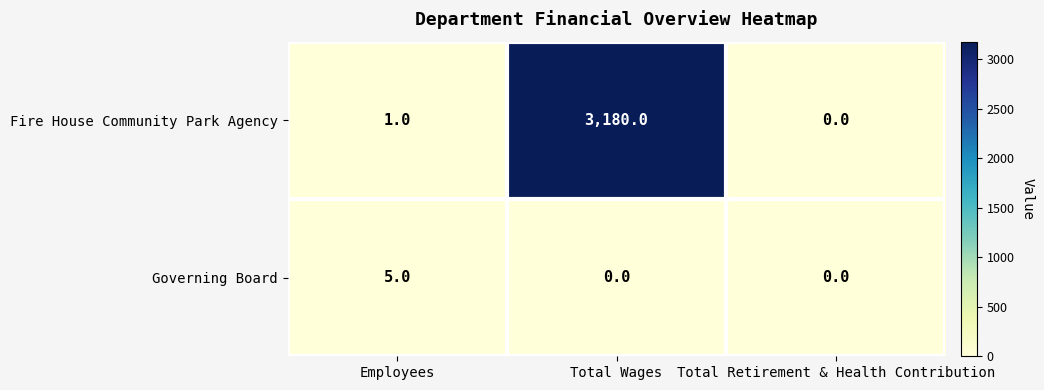

What is the average value of the Fire House Community Park Agency series?

1060